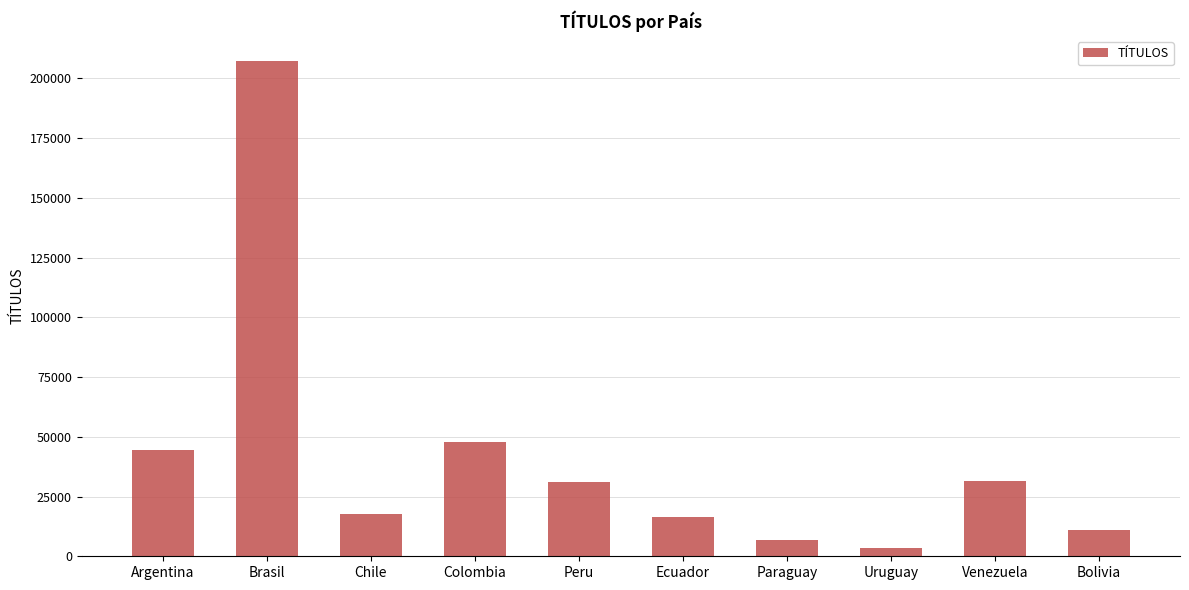

The chart shows a value of 8834.6 at Venezuela. True or false?

False